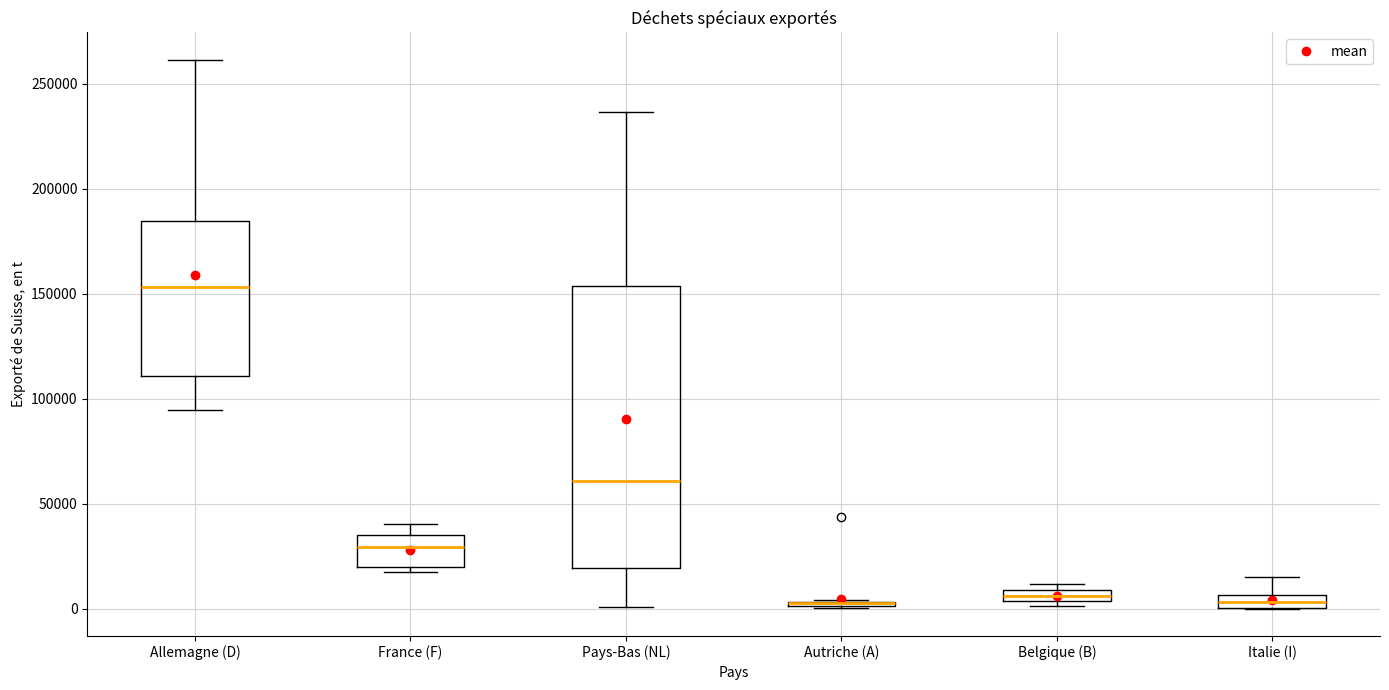

Which box is the tallest, from its lower edge to its upper edge?

Pays-Bas (NL)